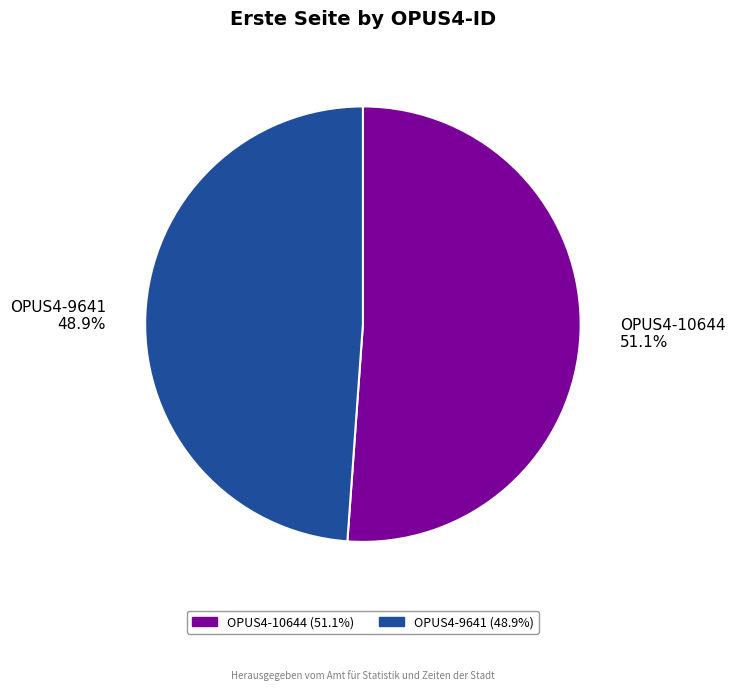

What is the smallest slice in the pie chart?

OPUS4-9641